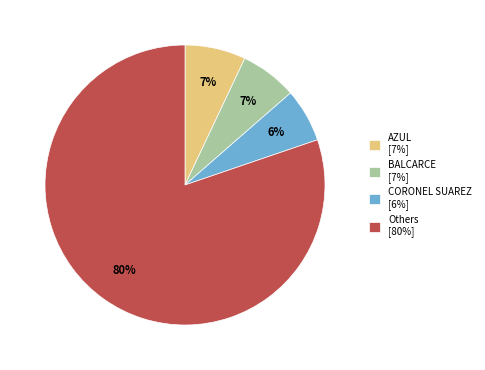

To the nearest percent, what portion does AZUL [7%] represent?

7%